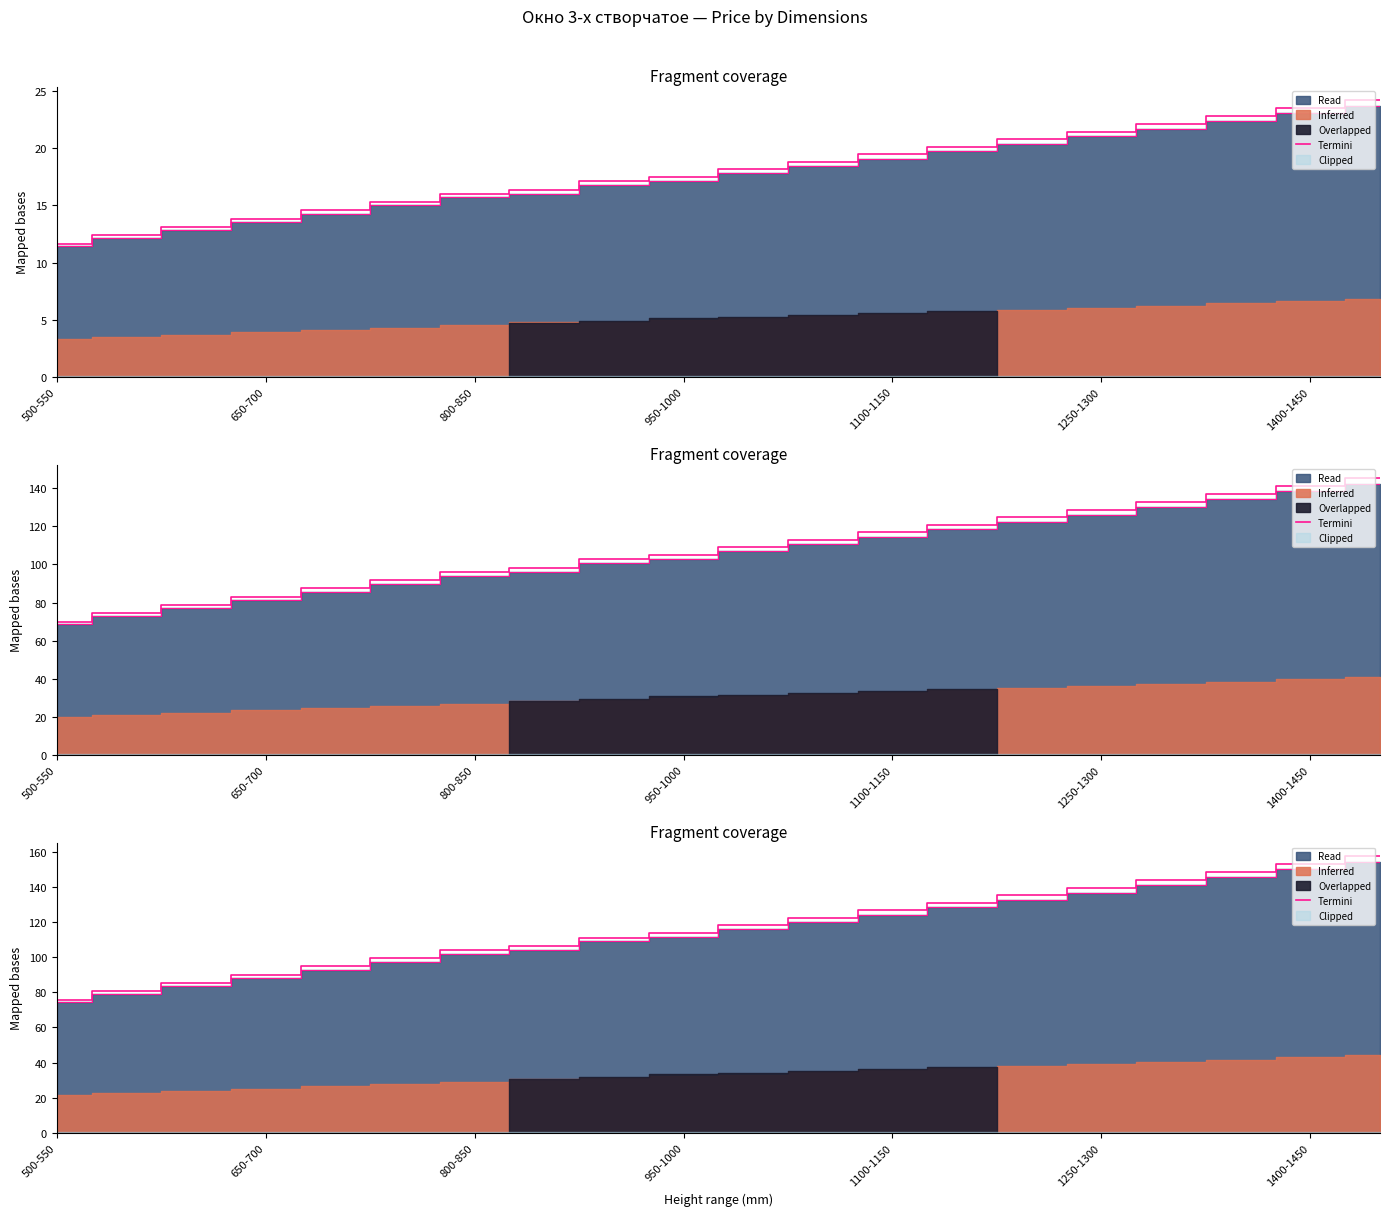

How many lines are shown in the chart?

1